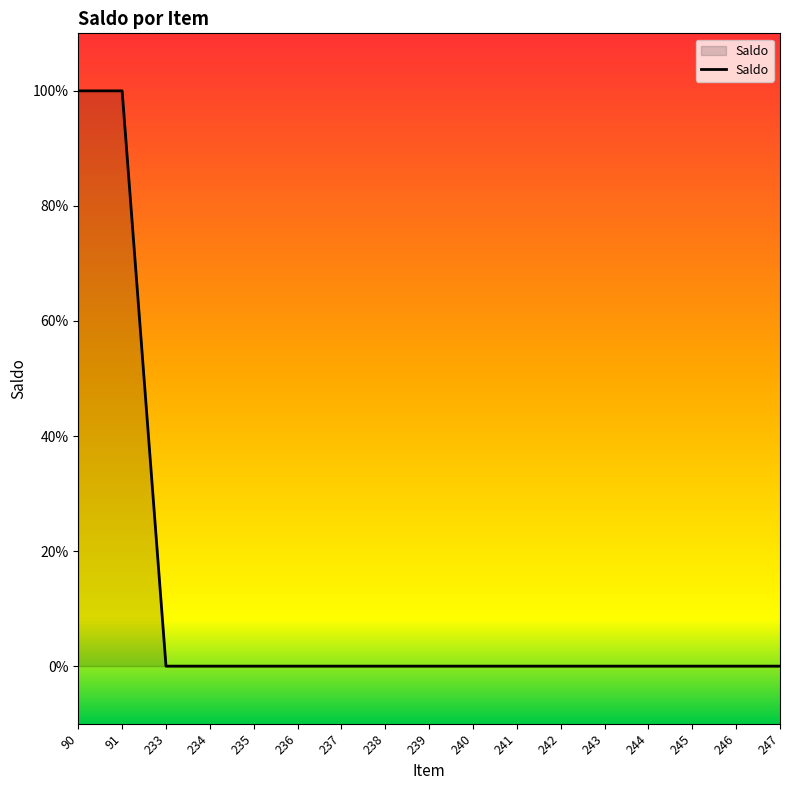

The value at 234 is 0. True or false?

True